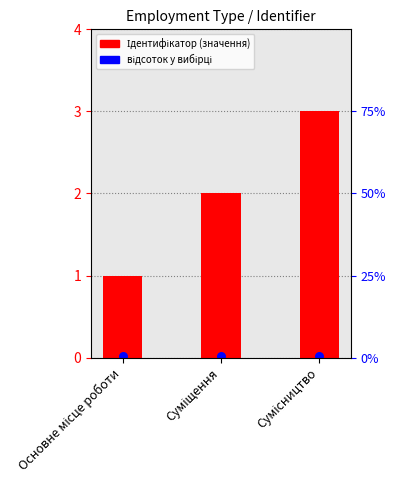

Which has a higher value, Сумісництво or Основне місце роботи?

Сумісництво